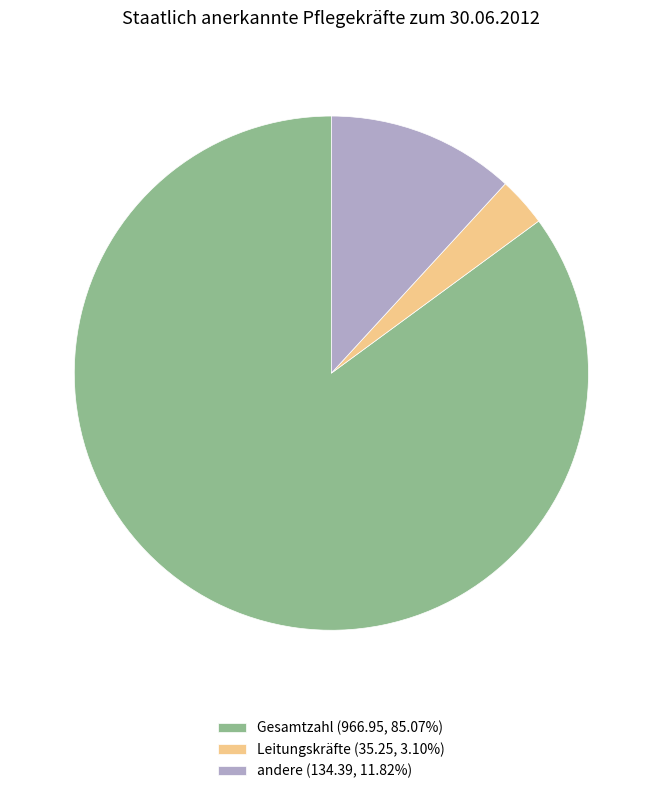

How many slices are in this pie chart?

3